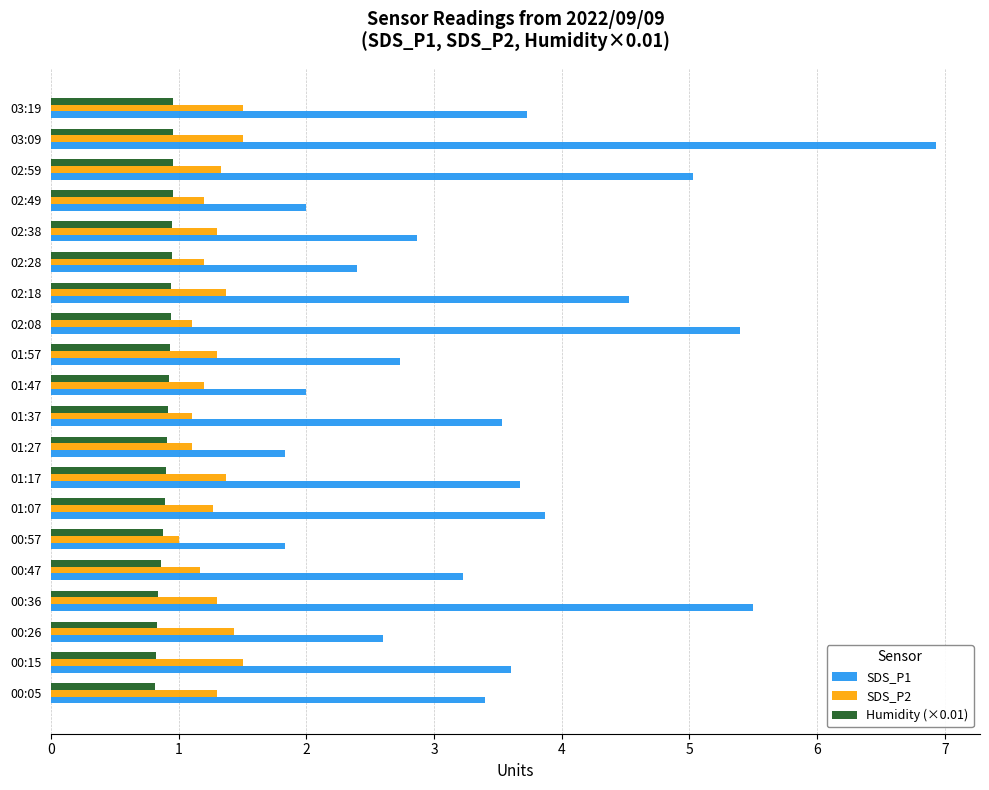

Is the value of SDS_P1 at 00:26 greater than the value of SDS_P2 at 01:37?

Yes